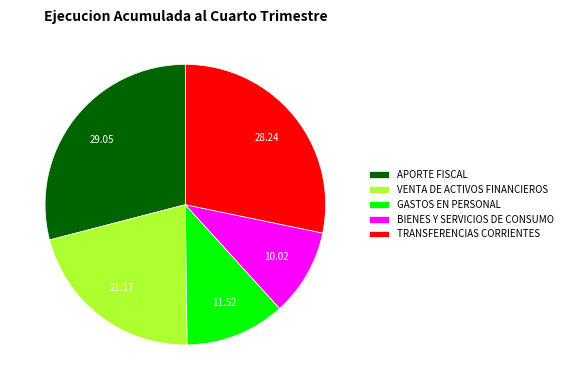

Does any single category account for the majority?

No